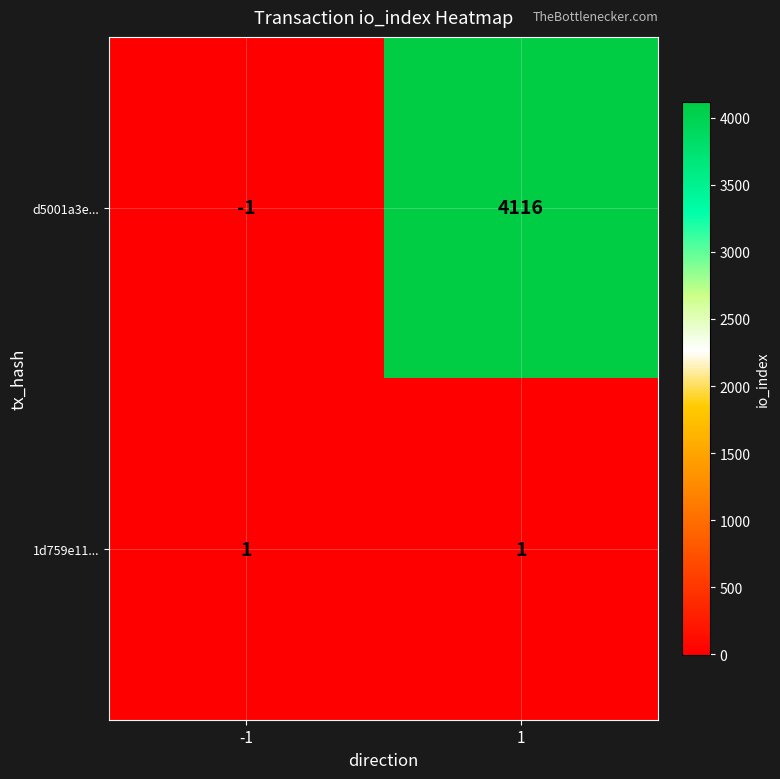

At which category is the sum across all series the highest?

1